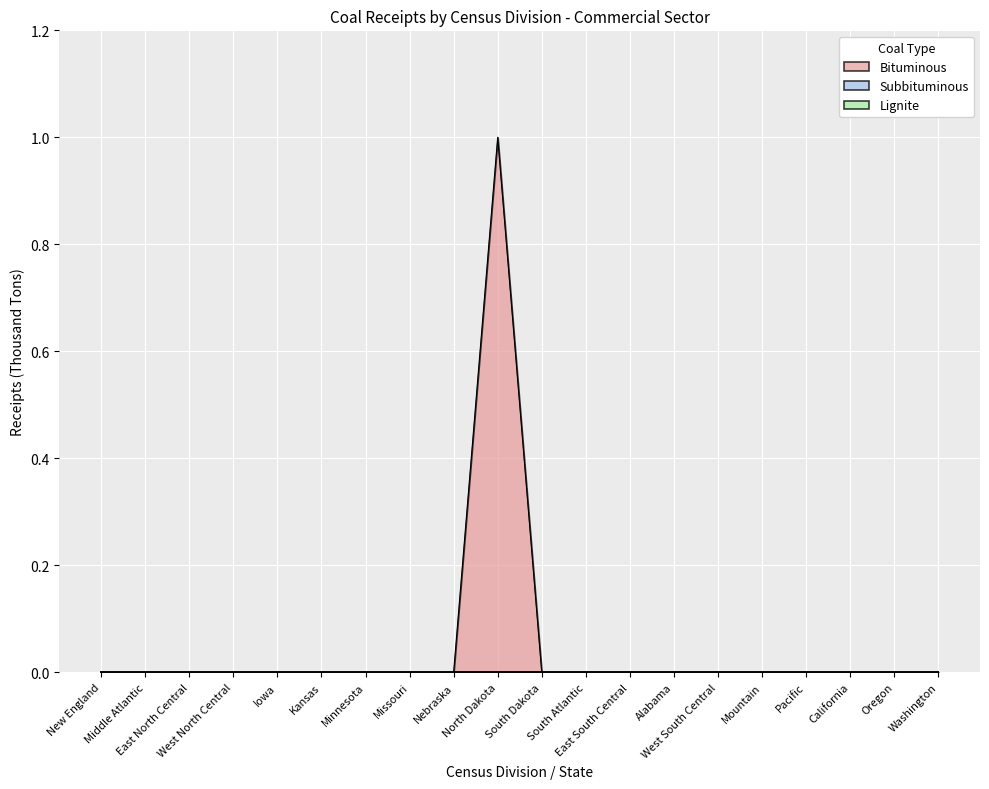

Is it true that Bituminous equals 0 at Missouri?

False